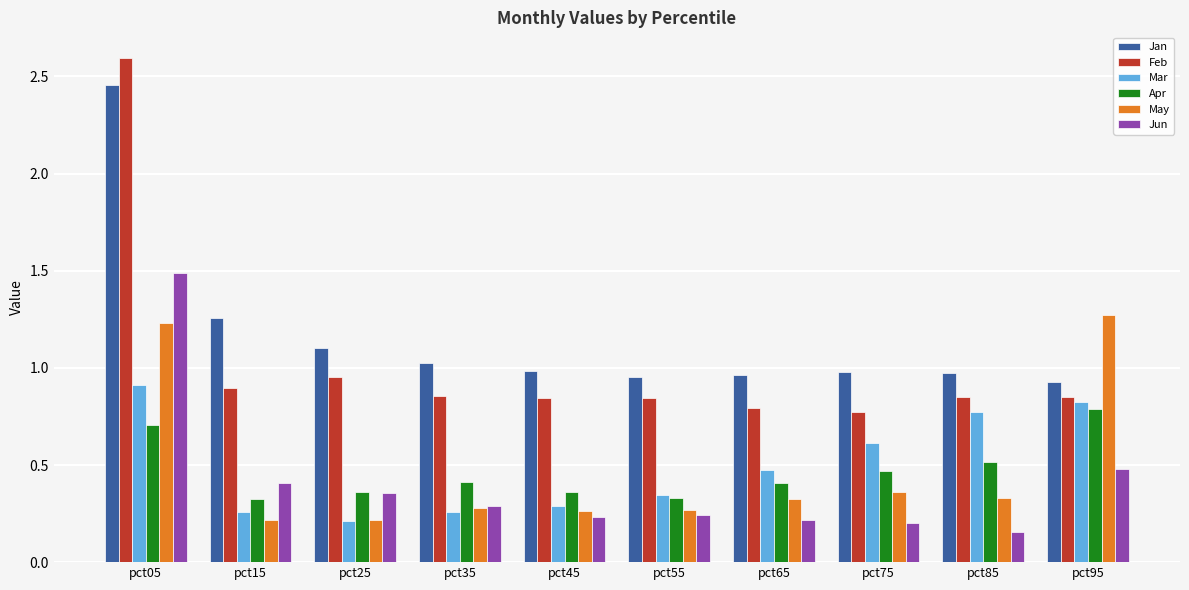

What is the sum of the Jan values at pct05 and pct95?

3.4